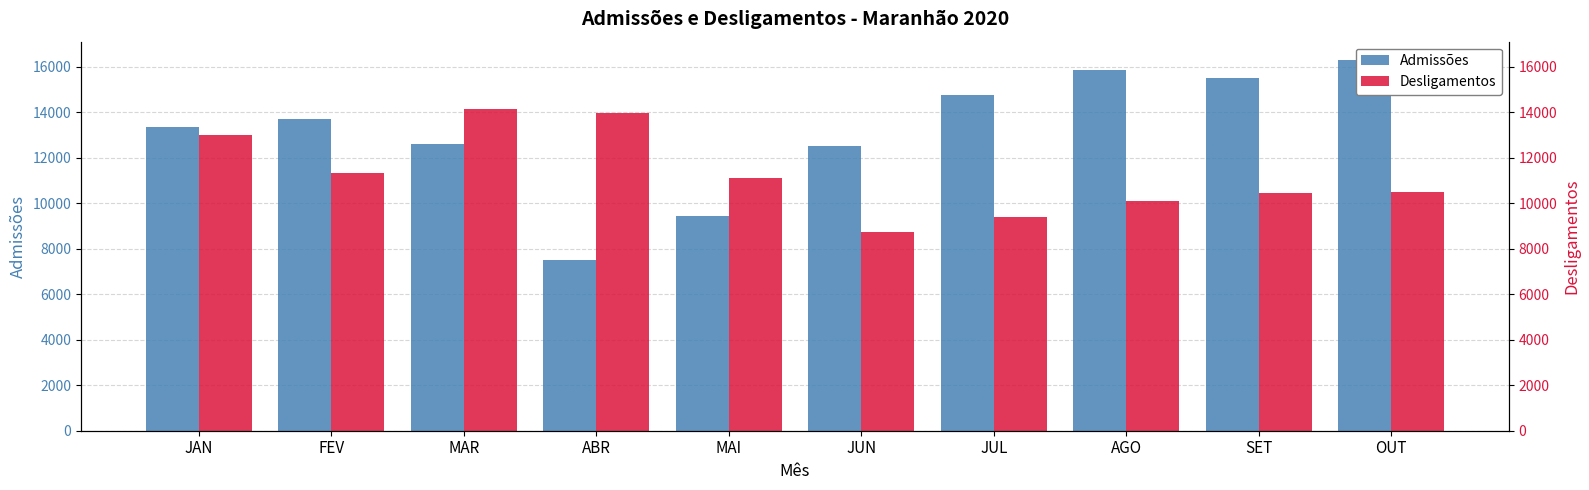

What is the value of the Desligamentos bar at the 6th from the left?

8737